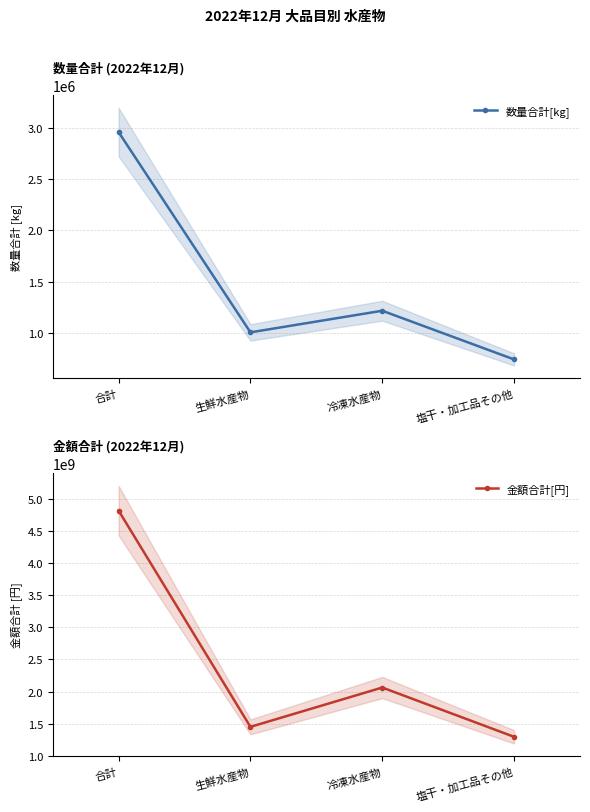

True or false: 数量合計[kg] and 金額合計[円] cross at least once.

False